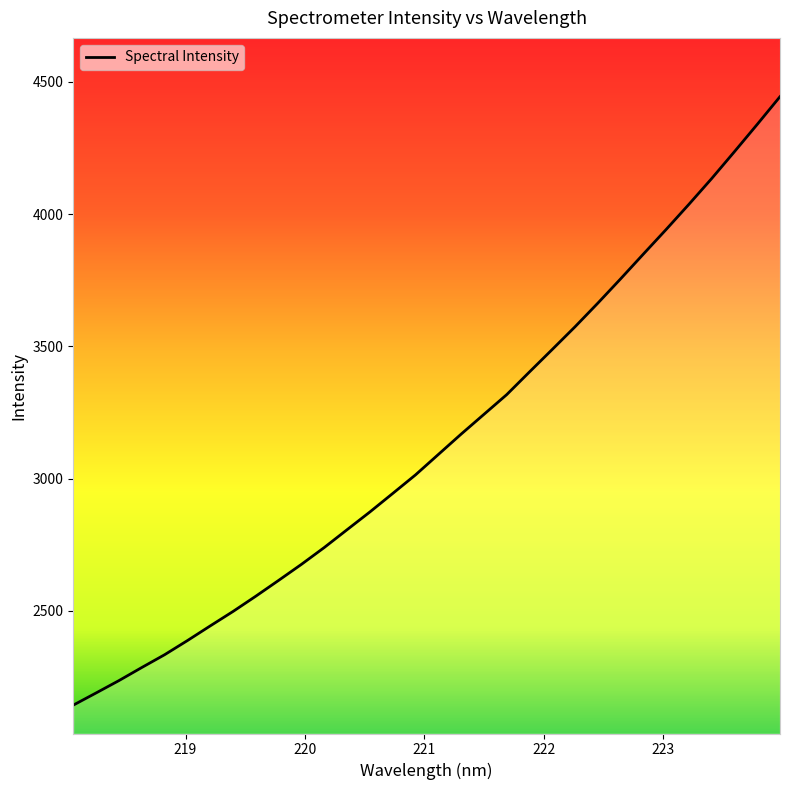

What is the minimum value shown in the chart?

2143.8